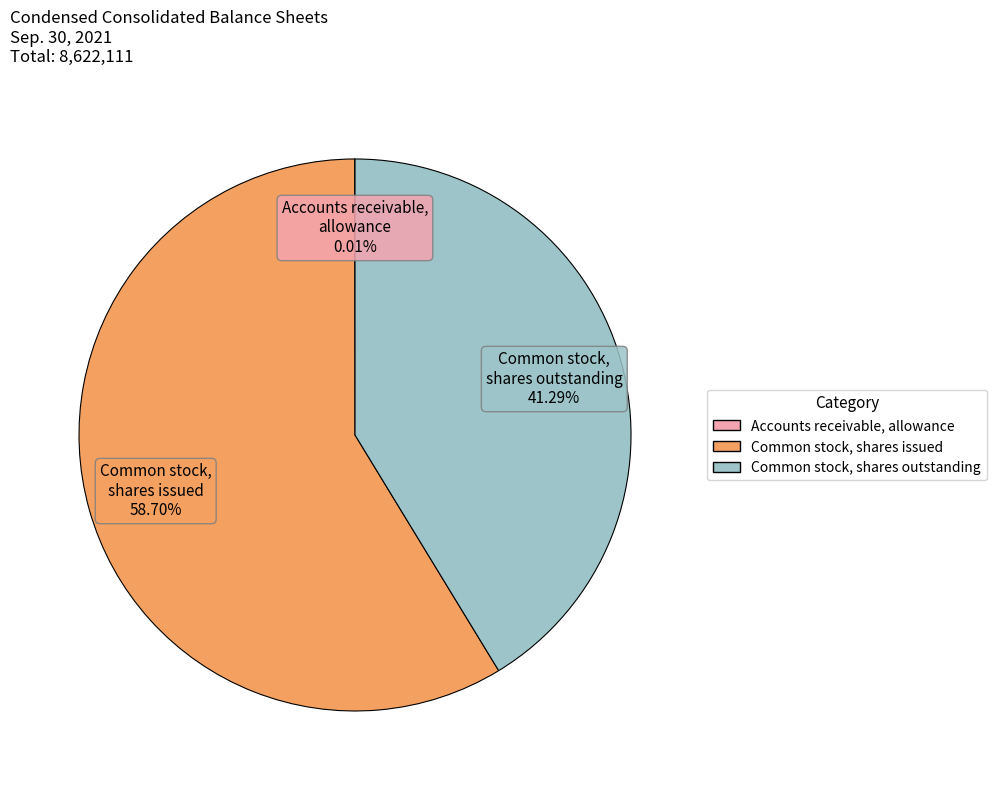

What is the largest slice in the pie chart?

Common stock, shares issued